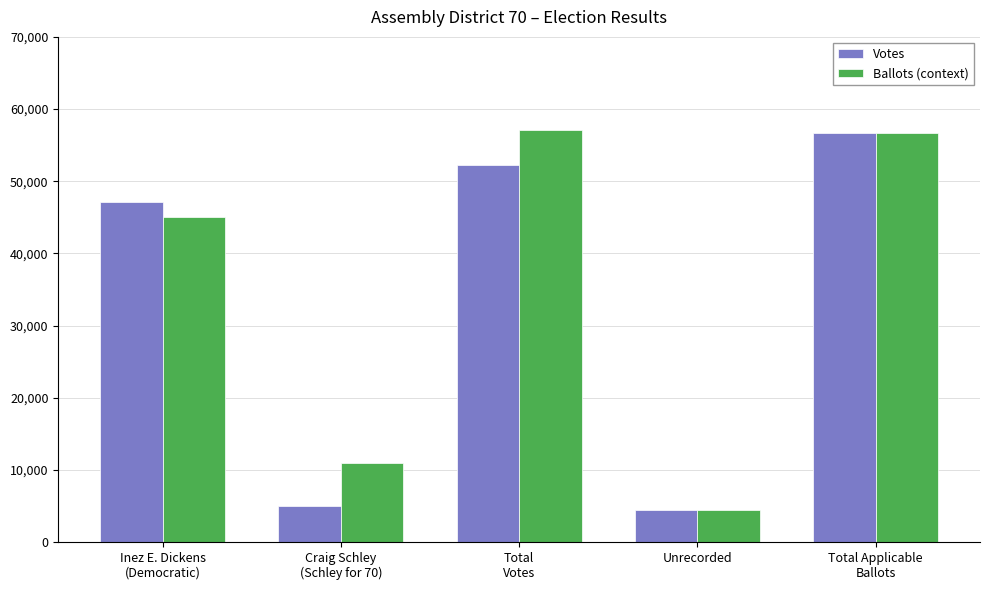

What position from the right is Craig Schley
(Schley for 70)?

4